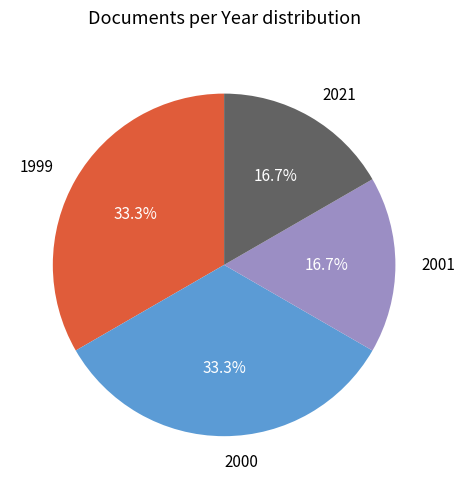

What portion of the pie excludes 1999?

66.7%